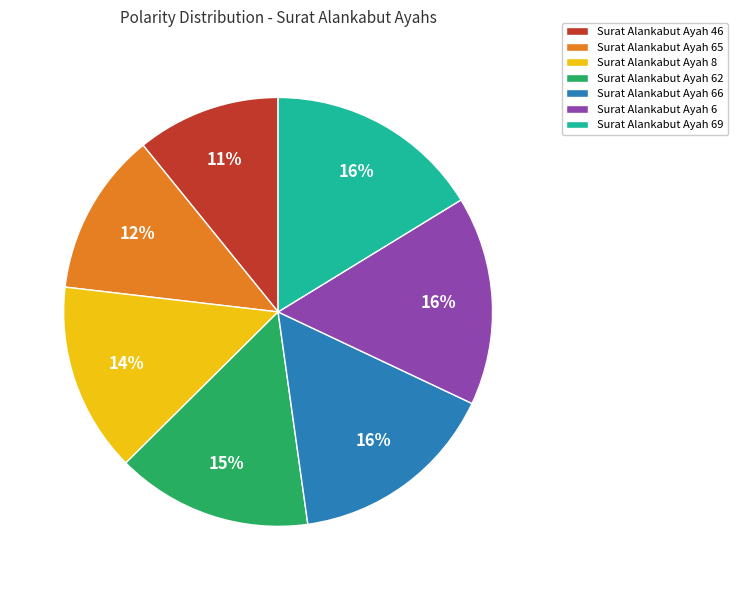

How many segments does this pie chart have?

7